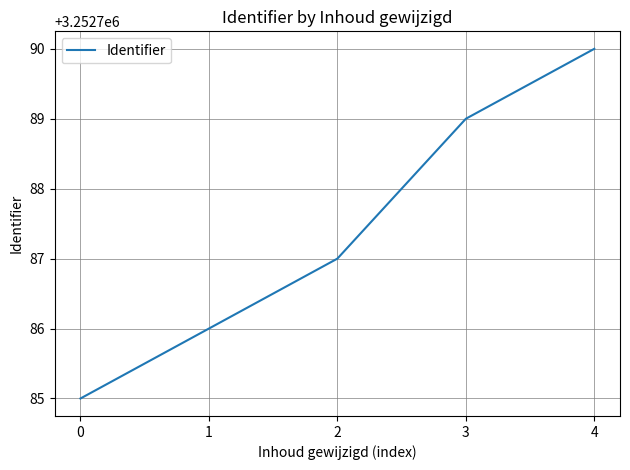

The chart shows a value of 3252790 at 4. True or false?

True